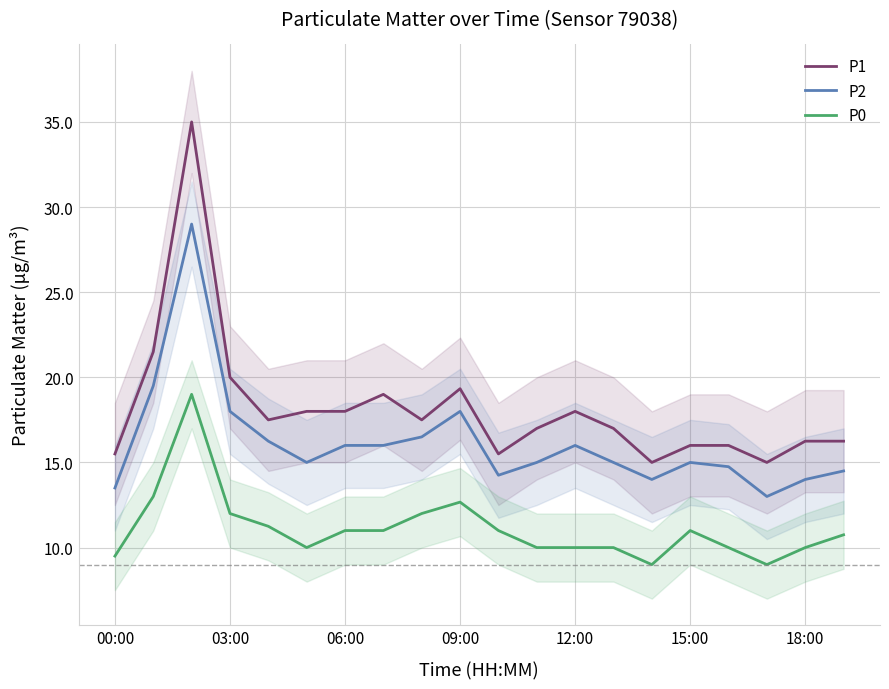

What are all the series names shown in the legend?

P1, P2, P0